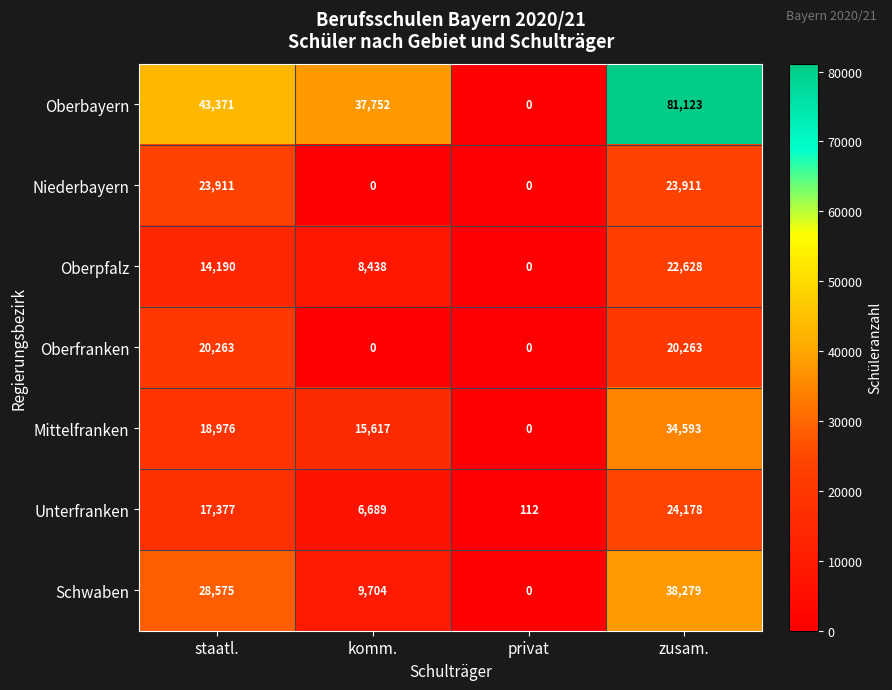

Which series has the widest spread of values?

Oberbayern